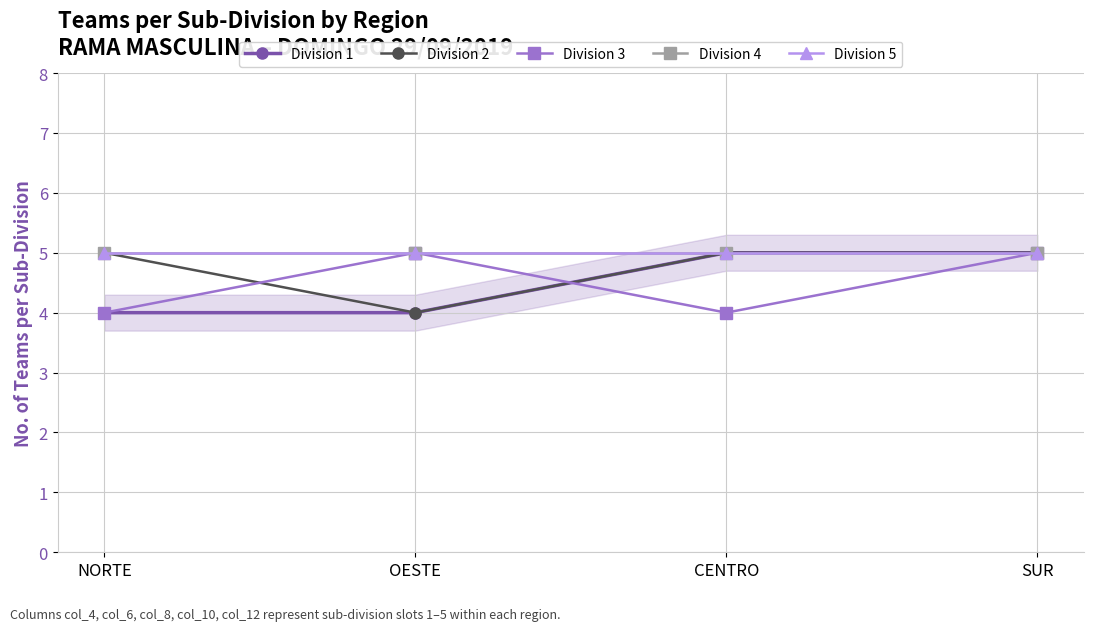

At which label is Division 3 closest to 4?

NORTE